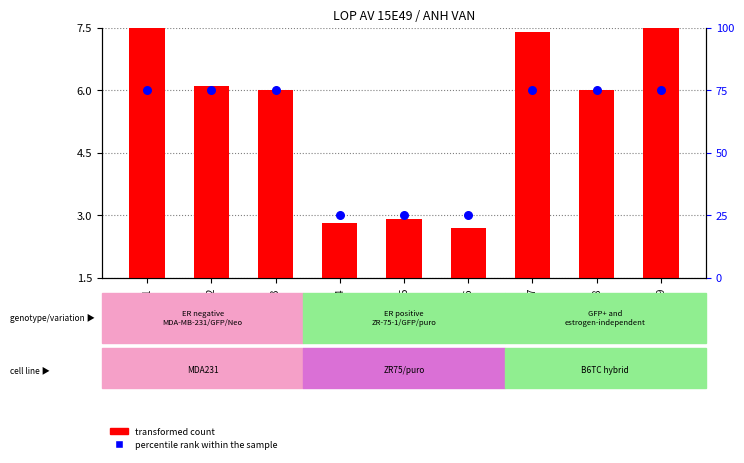

Which series has the largest Y range (max minus min)?

transformed count